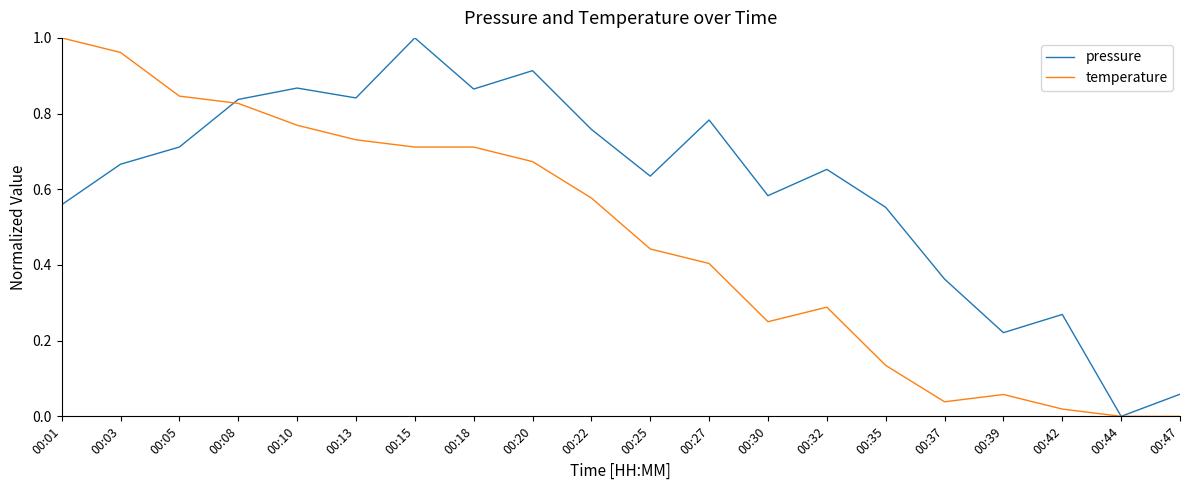

Is it true that temperature equals 1.1 at 00:13?

False